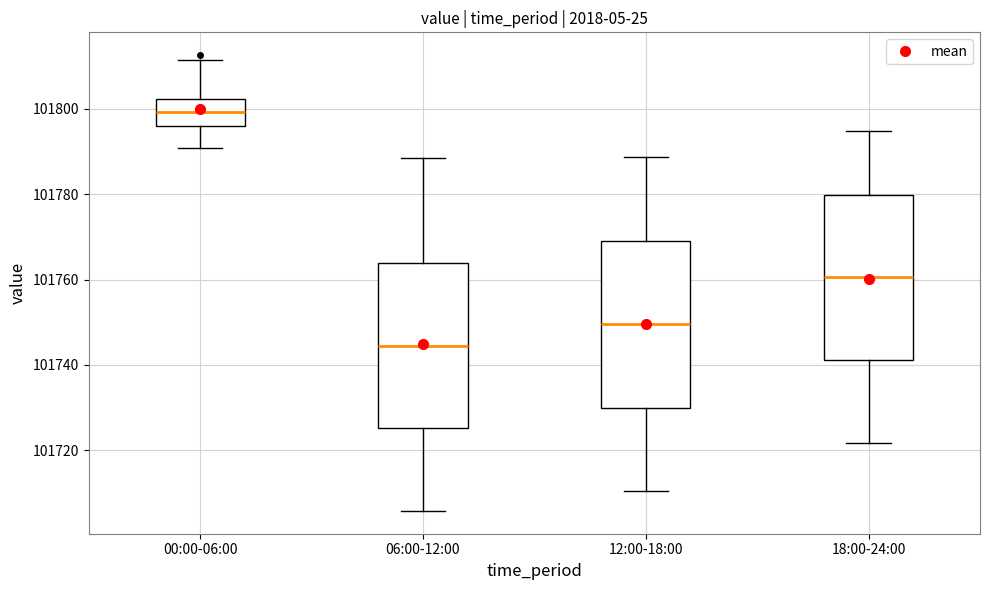

Reading left to right, read every box against the y-axis: the position of its median line, the range the box covers, and the ends of its whiskers. The values are not printed on the chart, so give them approximately, as read against the axis.

00:00-06:00: median 101800, box 101796 to 101802, whiskers 101790 to 101812
06:00-12:00: median 101744, box 101726 to 101764, whiskers 101706 to 101788
12:00-18:00: median 101750, box 101730 to 101770, whiskers 101710 to 101788
18:00-24:00: median 101760, box 101742 to 101780, whiskers 101722 to 101794